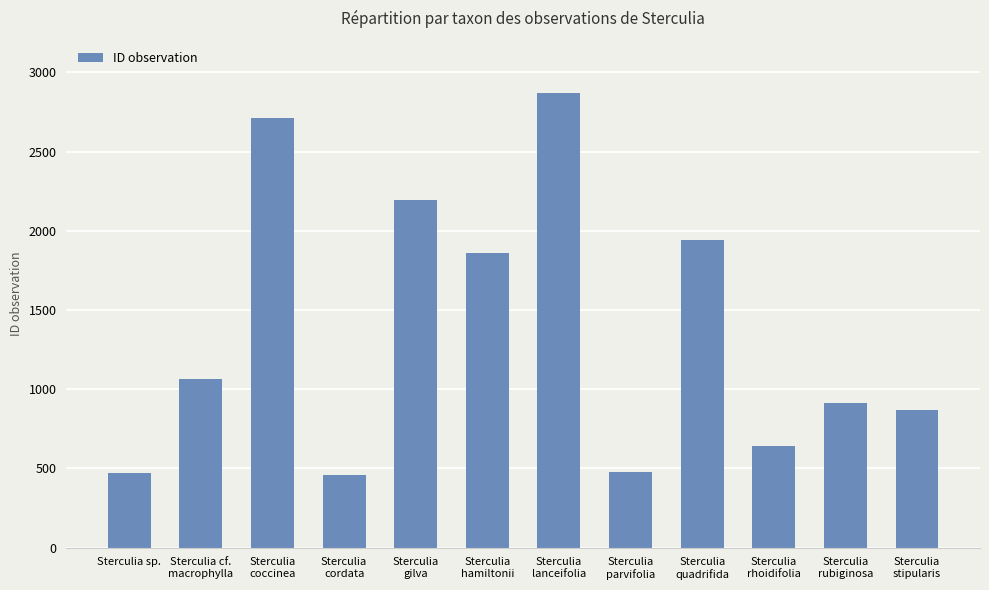

What is the sum of all values?

16476